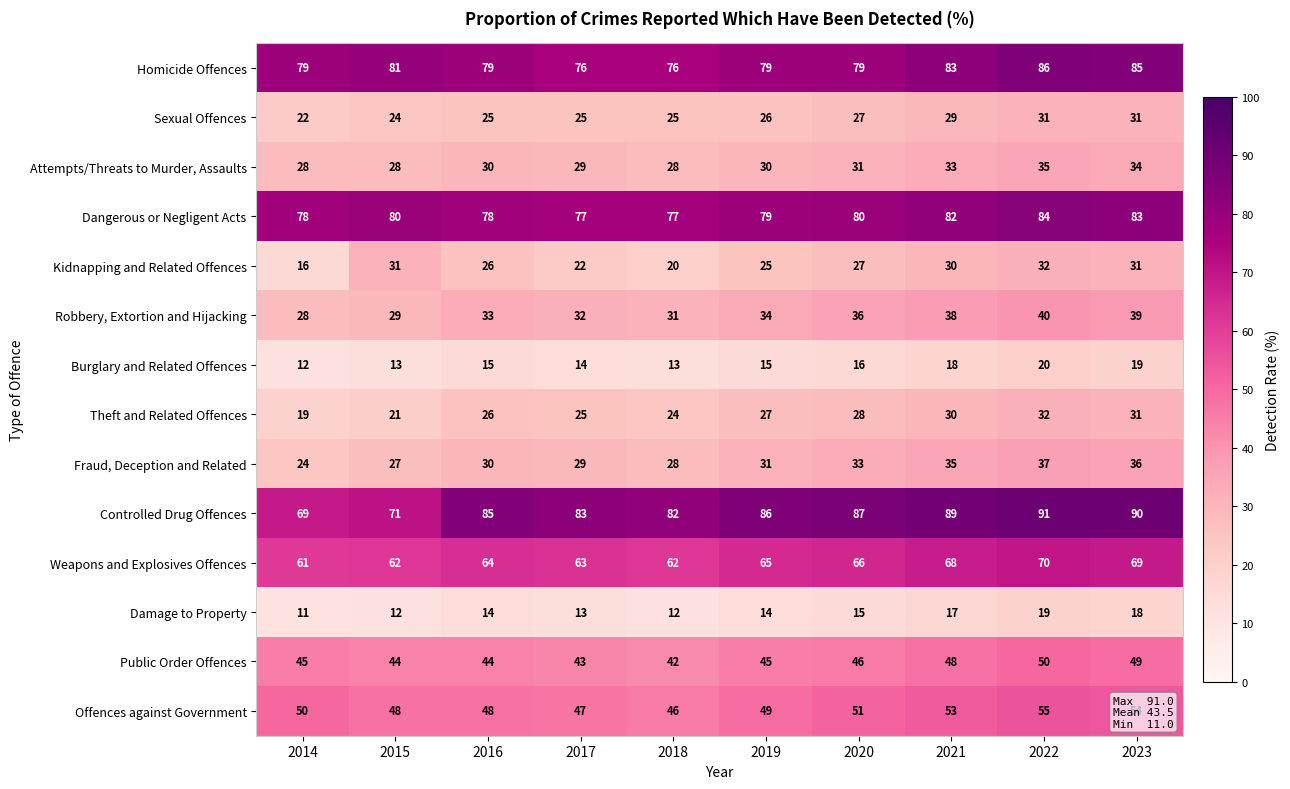

What is the difference between the Burglary and Related Offences values at 2016 and 2022?

5